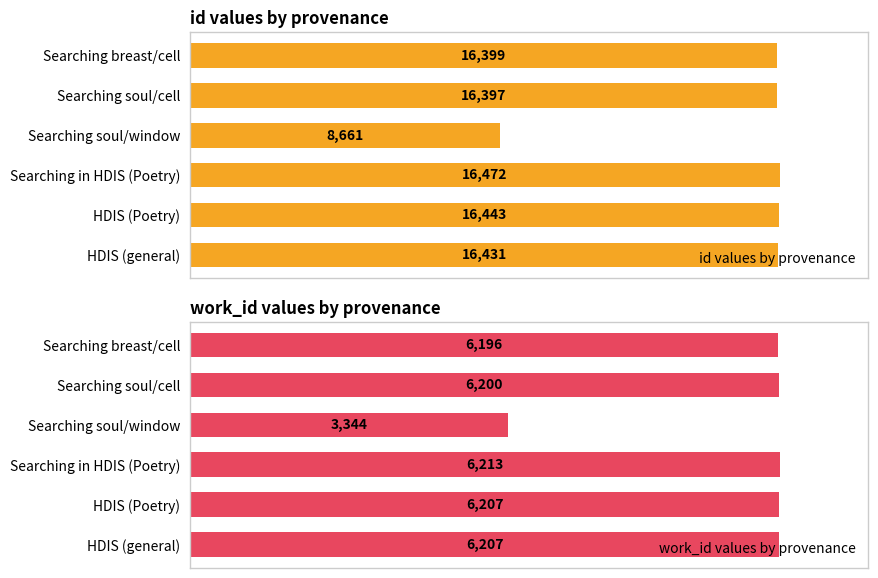

How many bars are there in each group?

2